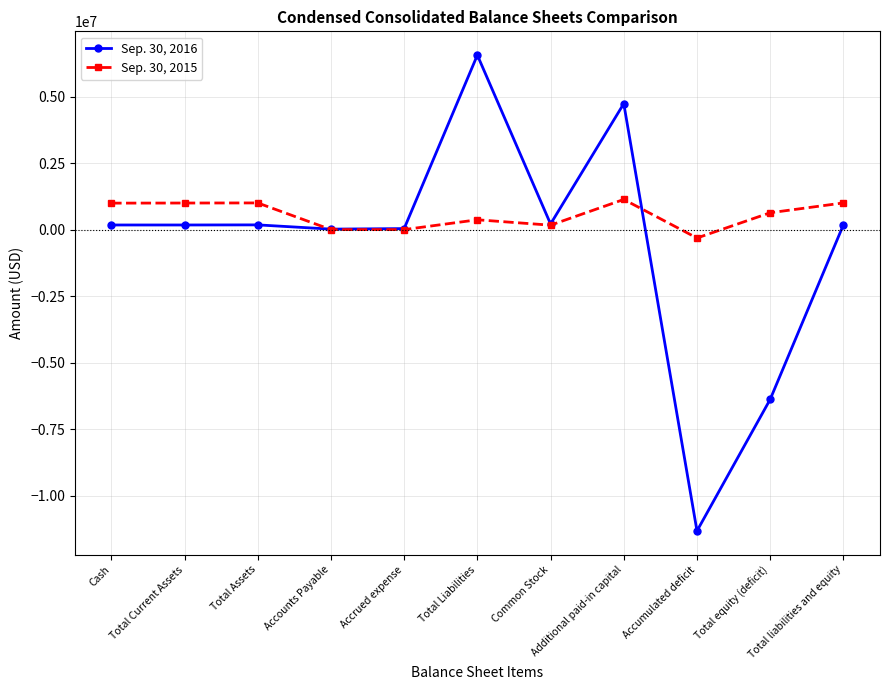

At which category is the sum across all series the highest?

Total Liabilities